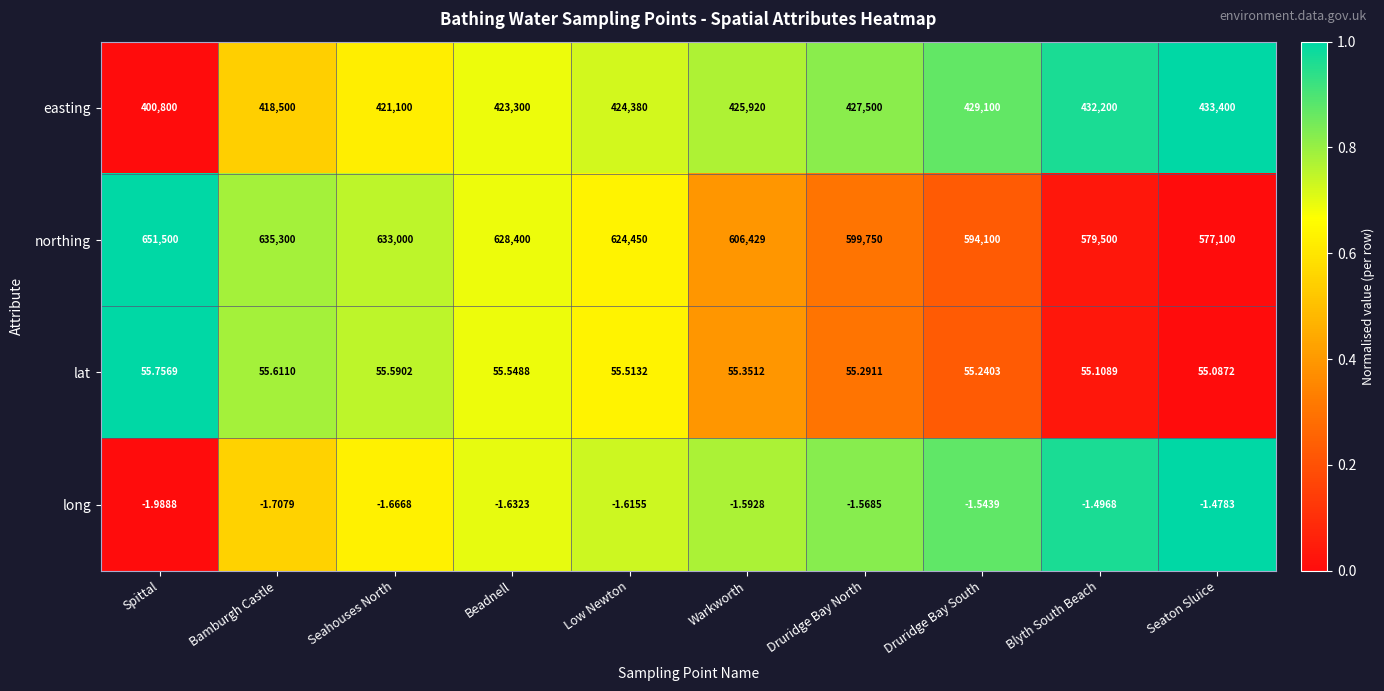

What is the spread (max minus min) of values at Seaton Sluice?

577101.5